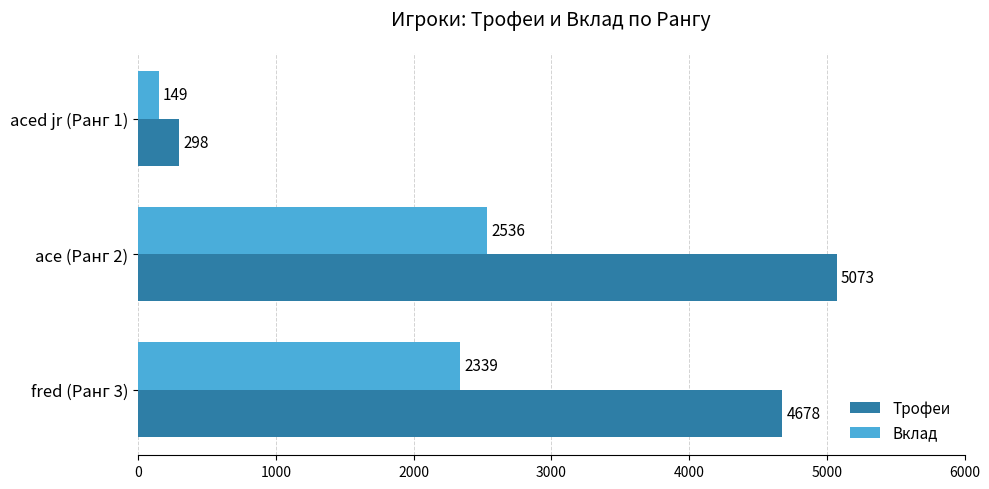

What is the minimum value shown in the chart?

149